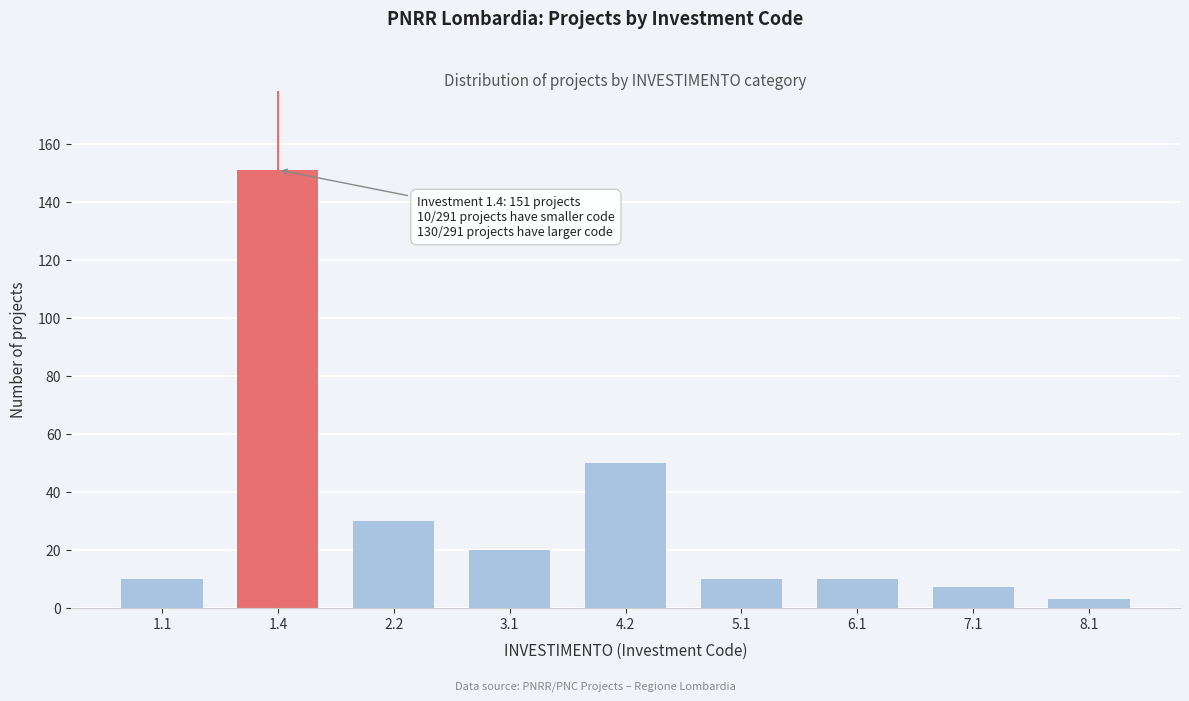

Reading left to right, transcribe all the data shown in this chart.

1.1=10	1.4=151	2.2=30	3.1=20	4.2=50	5.1=10	6.1=10	7.1=7	8.1=3